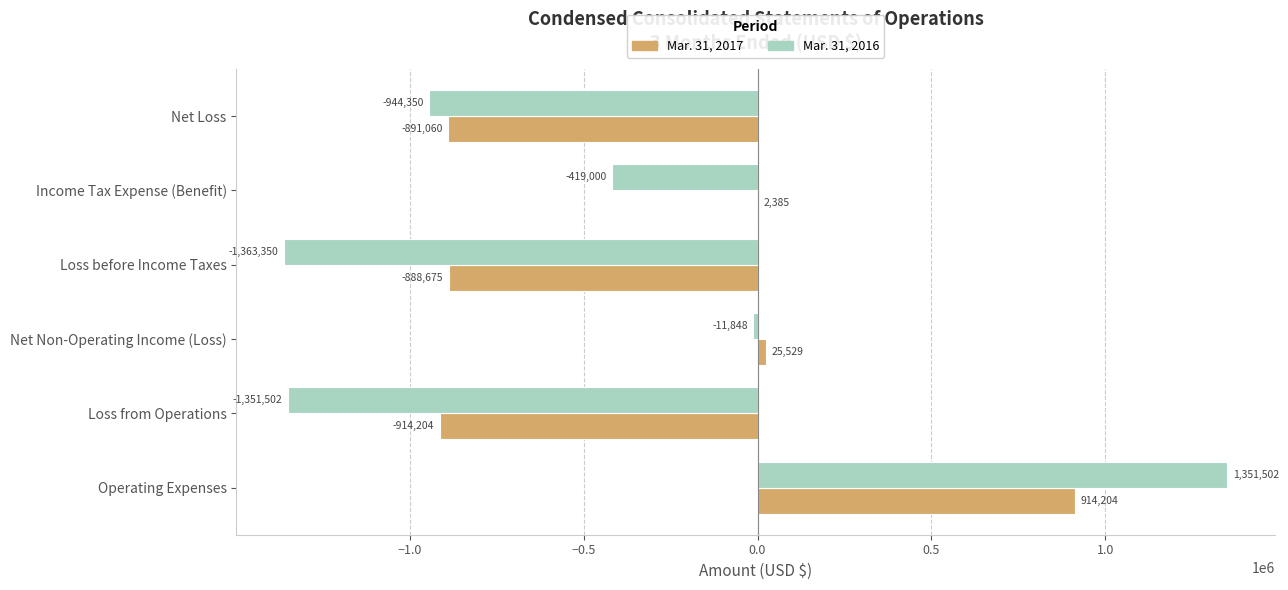

Between Operating Expenses and Loss from Operations, which series saw the biggest shift?

Mar. 31, 2016